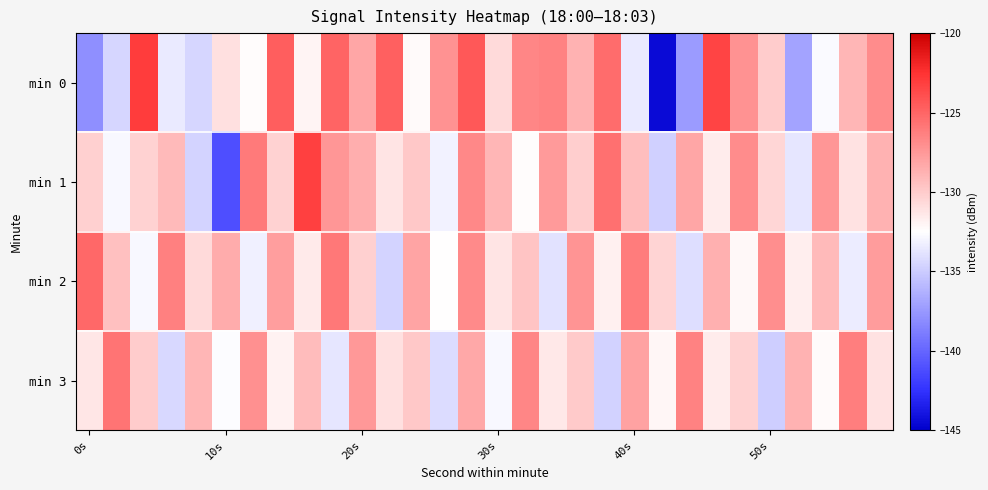

Reading left to right, extract all data points from this chart.

min 0: -137.9	-134.5	-123.0	-133.5	-134.5	-131.0	-132.3	-124.6	-131.9	-124.9	-128.1	-124.7	-132.2	-127.2	-124.3	-130.7	-126.6	-126.4	-128.7	-125.3	-133.5	-144.5	-137.3	-123.4	-127.2	-130.0	-137.0	-132.7	-129.0	-126.9
min 1: -130.2	-132.8	-130.3	-129.1	-134.6	-141.1	-126.0	-130.3	-123.2	-127.4	-128.5	-131.2	-129.8	-133.1	-126.7	-128.9	-132.4	-127.6	-130.1	-125.5	-129.3	-134.8	-128.2	-131.6	-126.9	-130.5	-133.7	-127.4	-131.1	-128.7
min 2: -125.1	-129.4	-132.8	-126.3	-130.7	-128.4	-133.2	-127.8	-131.5	-125.9	-130.2	-134.6	-128.1	-132.5	-126.8	-131.2	-129.6	-133.9	-127.3	-131.8	-126.1	-130.4	-134.1	-128.6	-132.2	-127.0	-131.7	-129.1	-133.4	-127.7
min 3: -131.3	-125.7	-130.0	-134.4	-128.9	-132.6	-127.1	-131.9	-129.2	-133.7	-127.5	-131.0	-129.8	-134.2	-128.3	-132.8	-126.6	-131.4	-129.9	-134.7	-128.0	-132.1	-126.4	-131.6	-130.3	-134.9	-128.7	-132.3	-126.2	-131.1